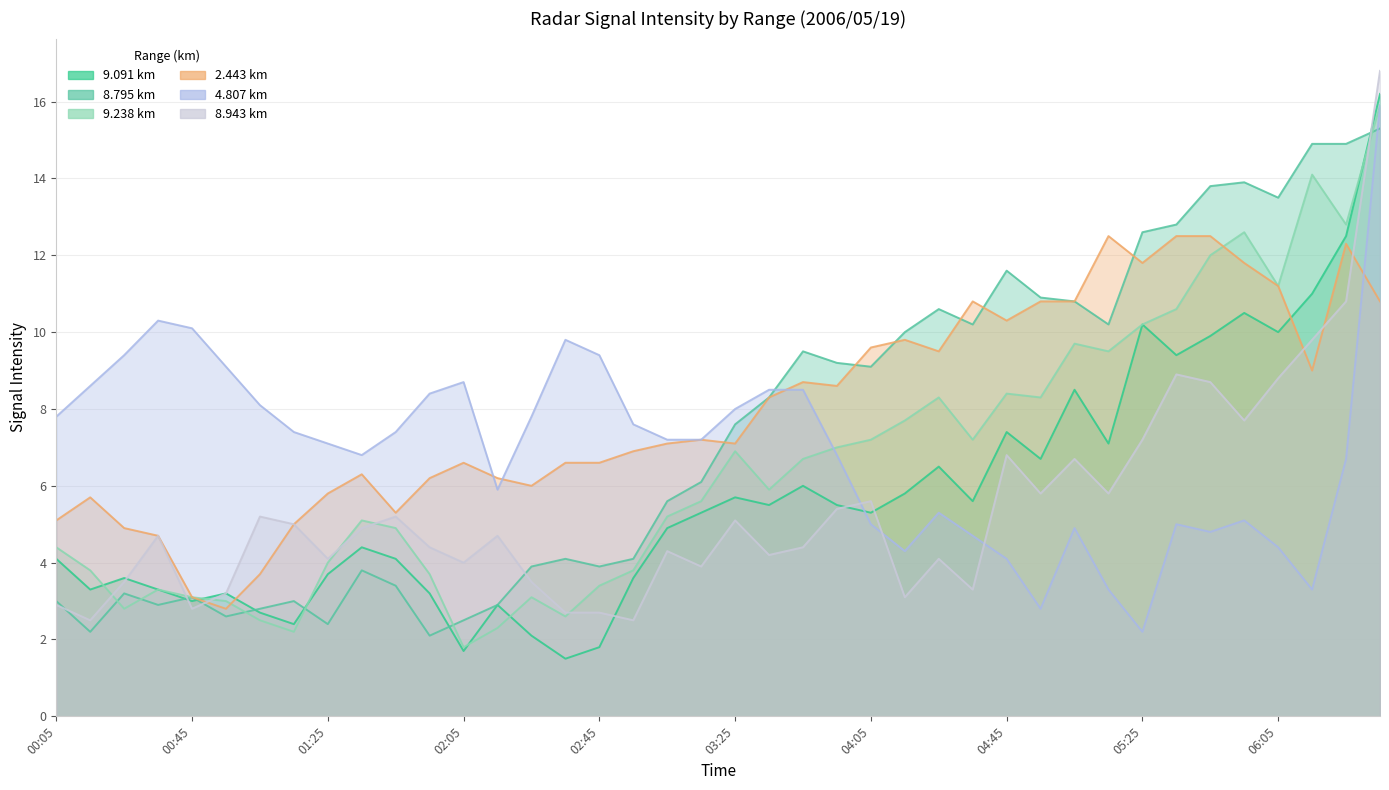

What is the approximate value of 8.943 km at 2006/05/19 02:55?

2.5